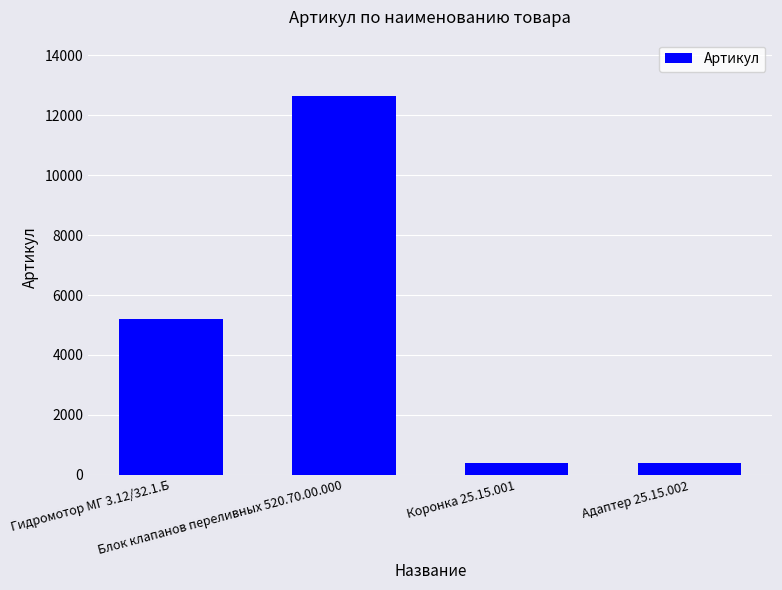

What is the minimum value shown in the chart?

379